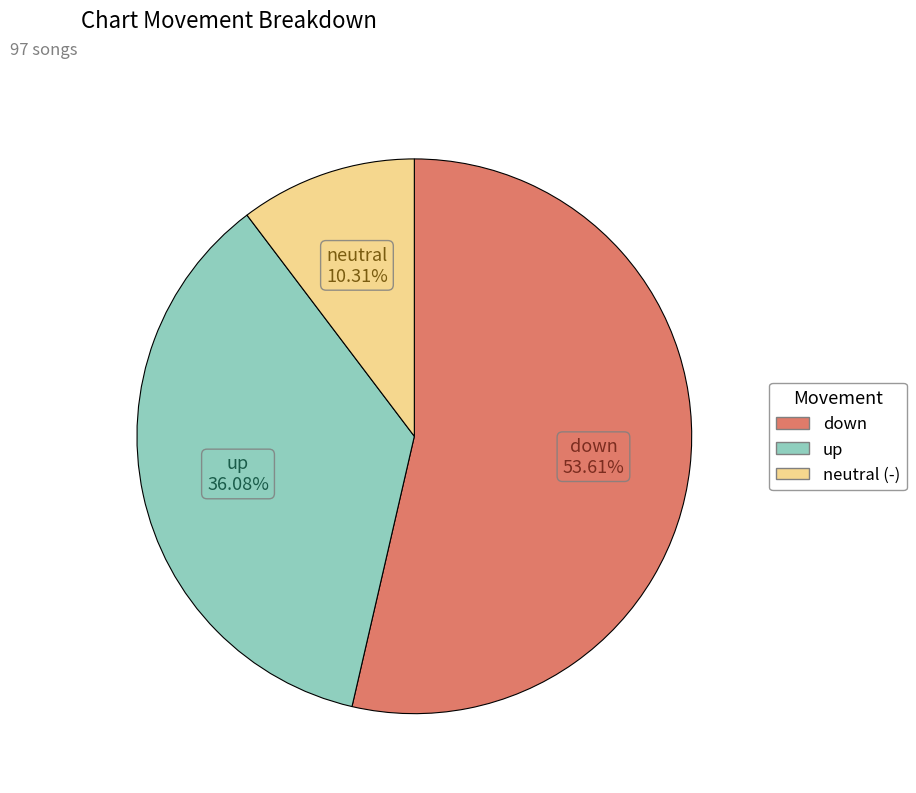

Is there any slice that represents more than half of the pie?

Yes